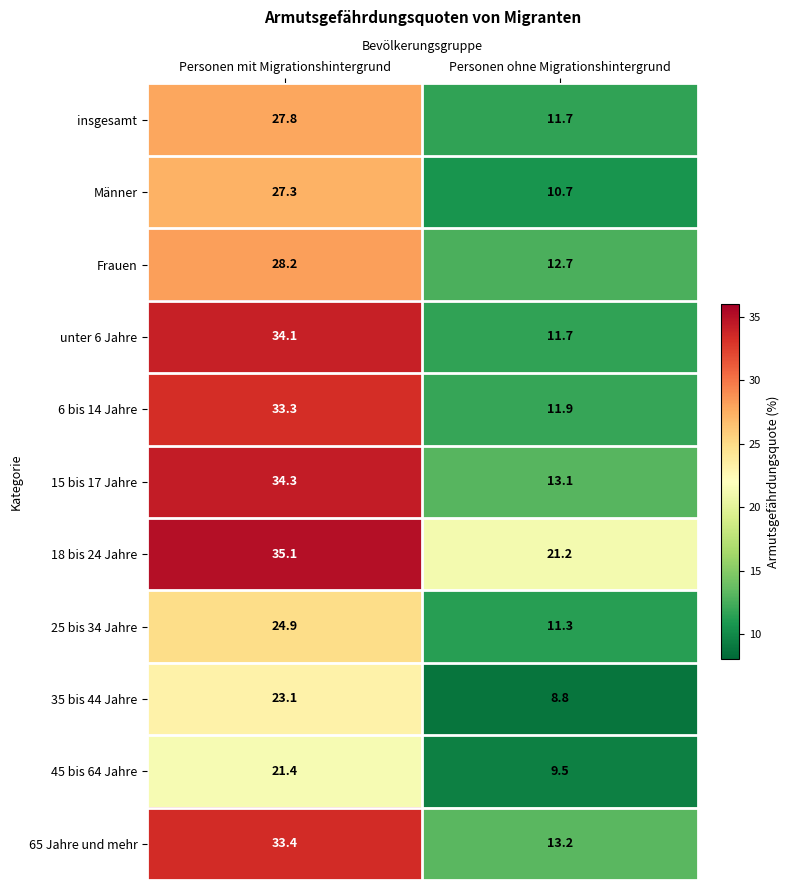

What value does the insgesamt series have at Personen mit Migrationshintergrund?

27.8